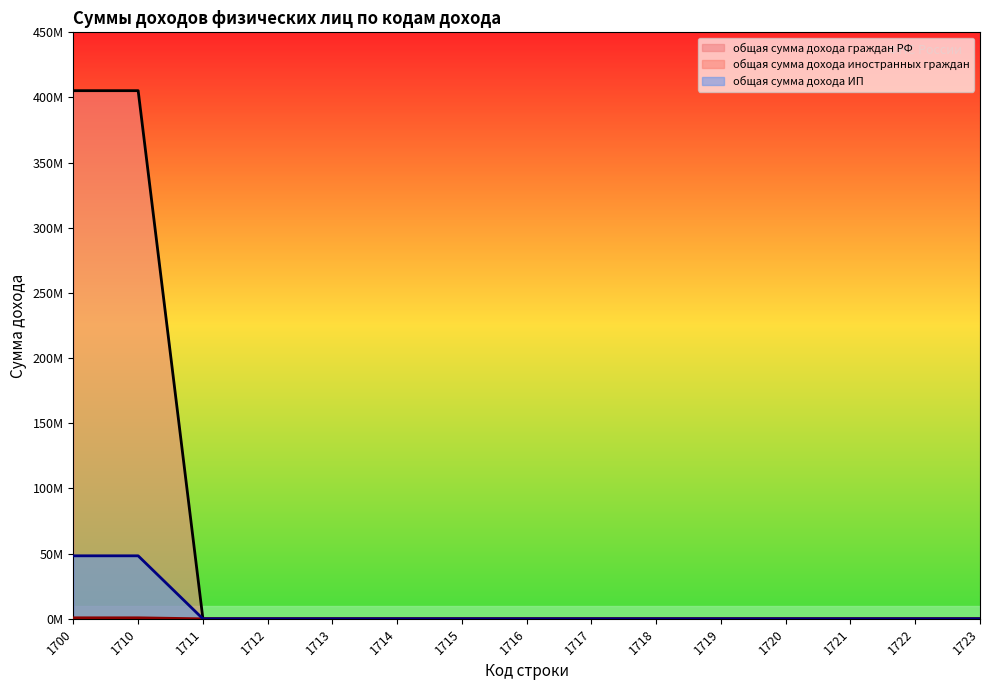

Which series has the largest range (max minus min)?

общая сумма дохода граждан РФ